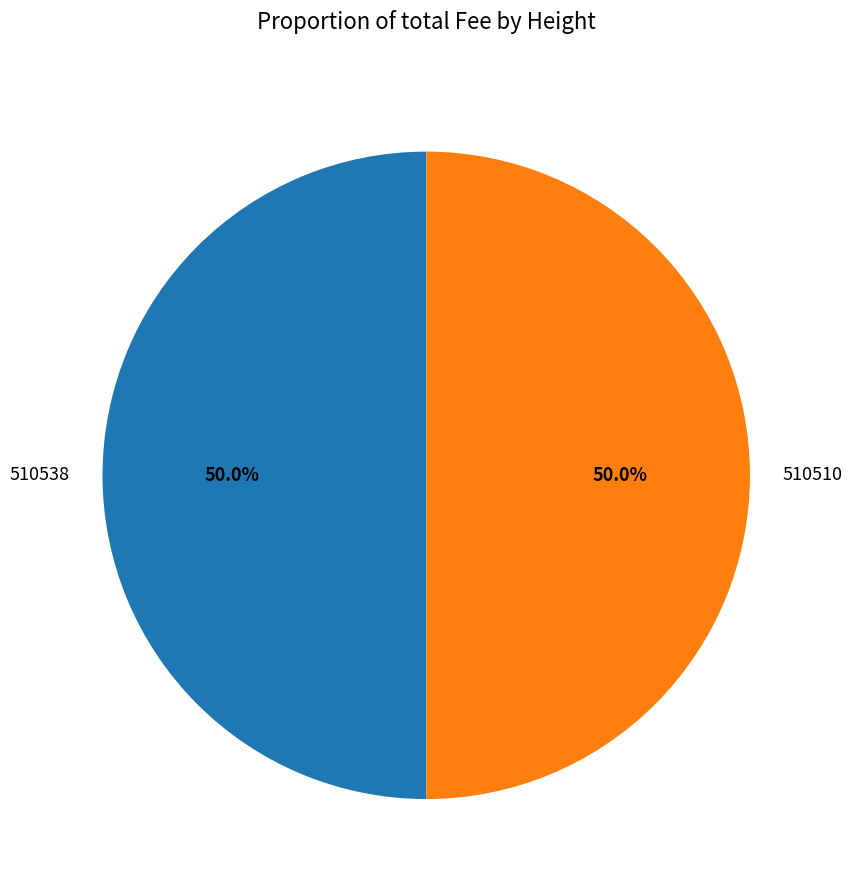

Do 510538 and 510510 together represent more than half of the pie?

Yes